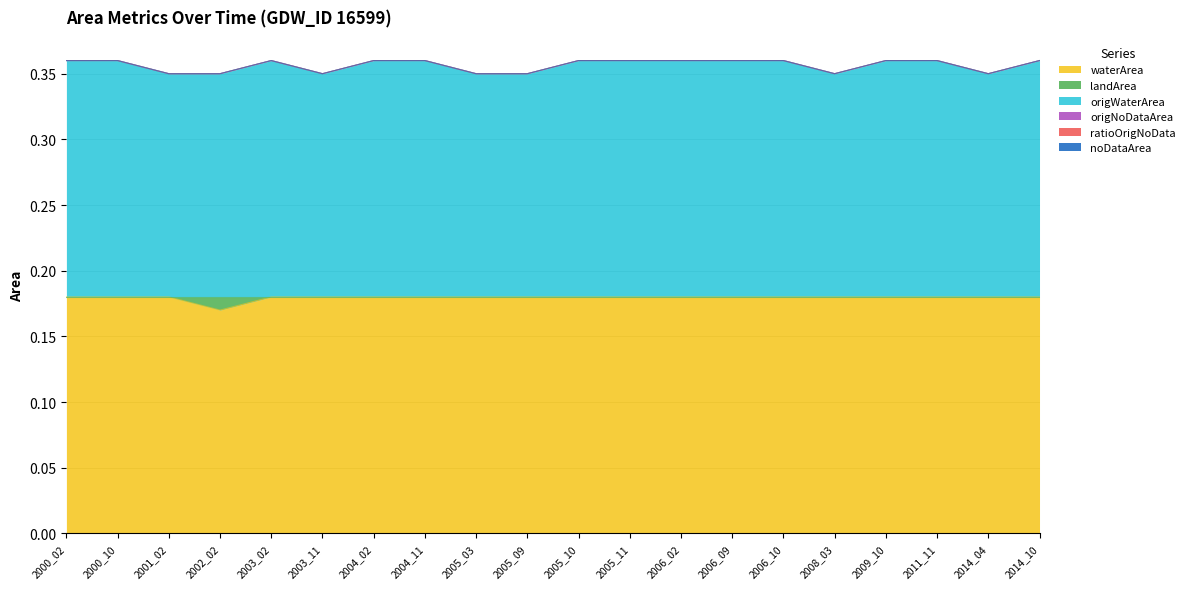

The origWaterArea series shows 0.1 at 2003_02. True or false?

False